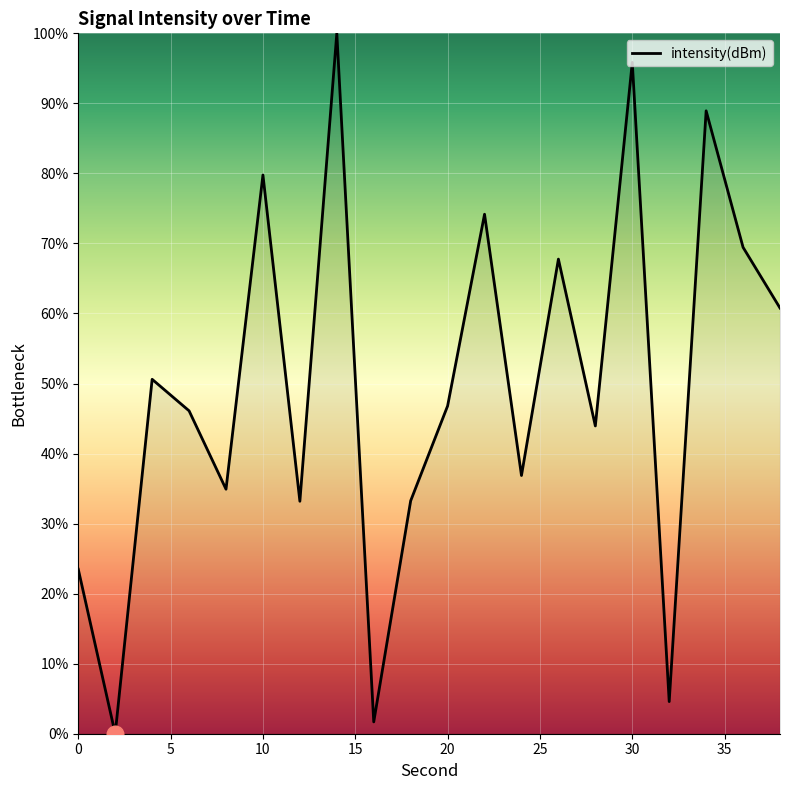

What is the greatest value displayed?

100.0